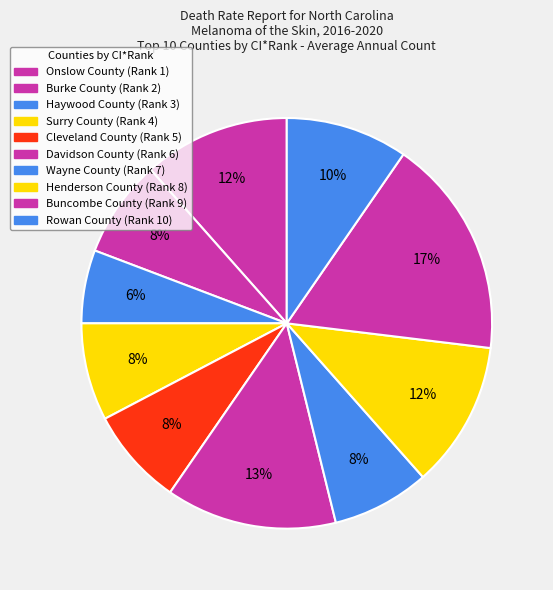

Count the number of slices in the pie.

10